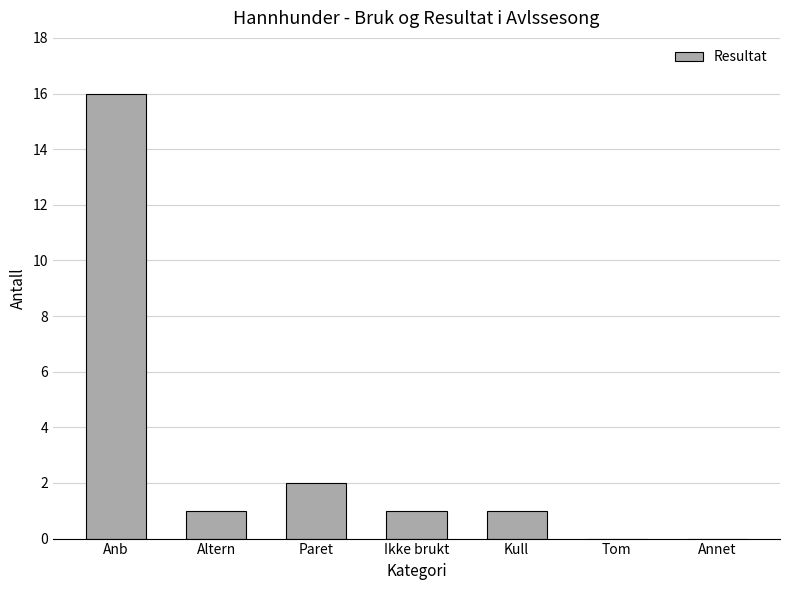

The value at Anb is 16. True or false?

True